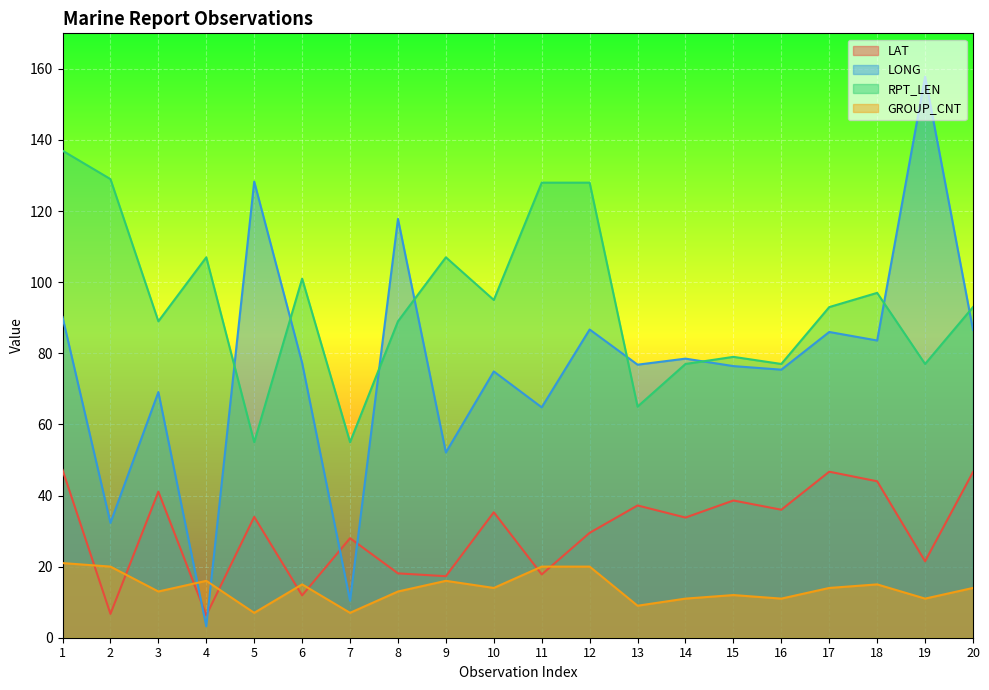

Where do LONG and LAT first cross each other?

3 and 4